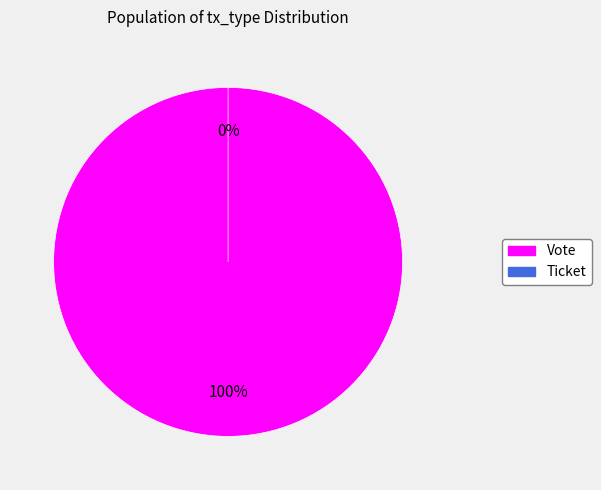

Which slice is the largest?

Vote